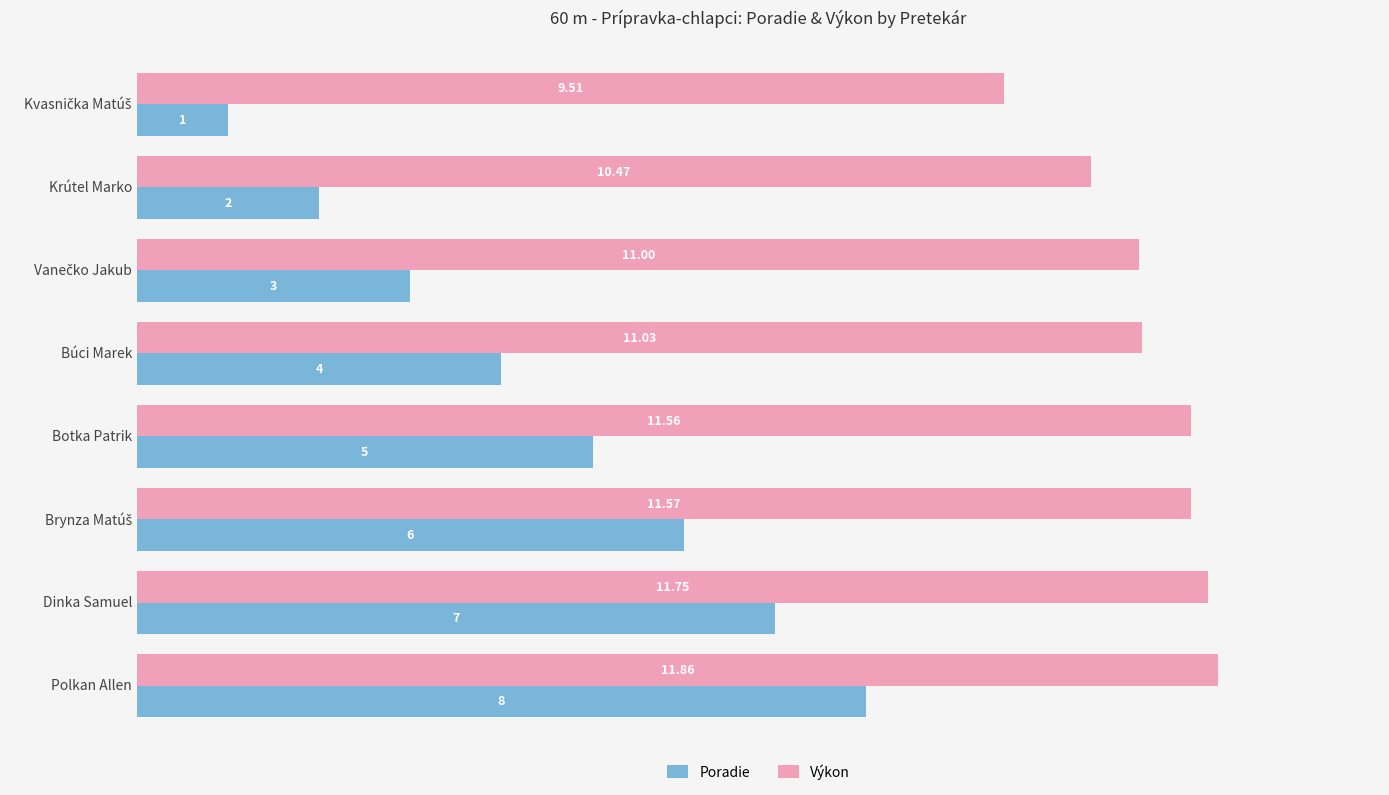

Rank the series by their average value, from lowest to highest.

Poradie, Výkon